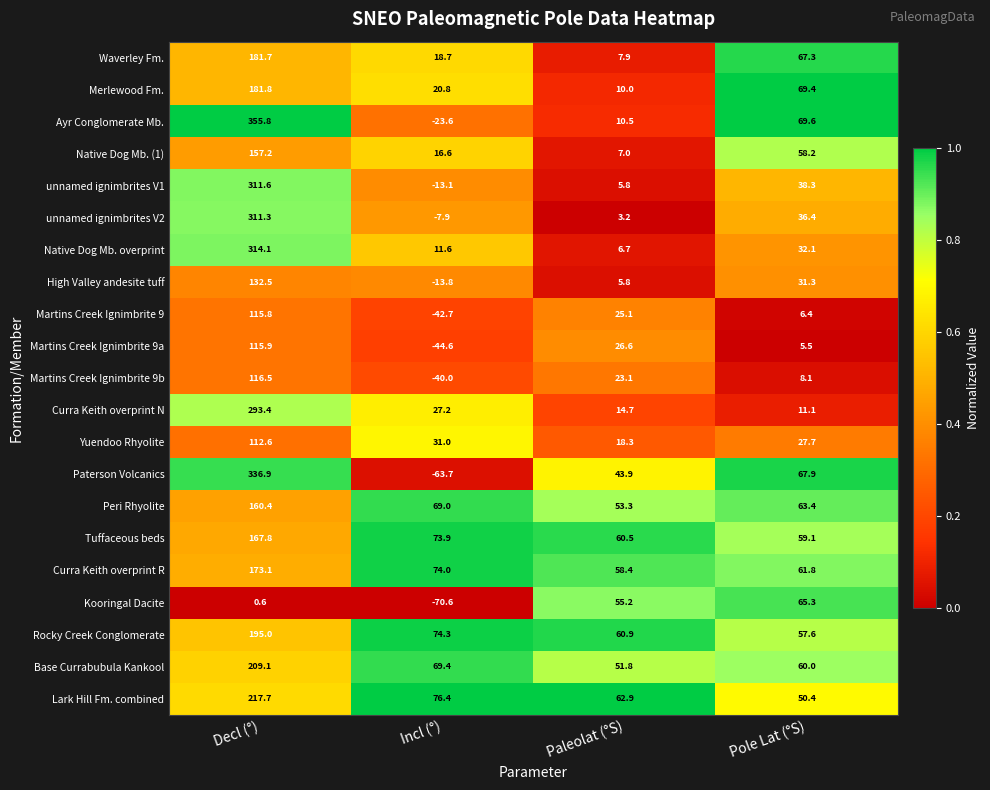

True or false: Martins Creek Ignimbrite 9 has a value of -42.7 at Incl (°).

True